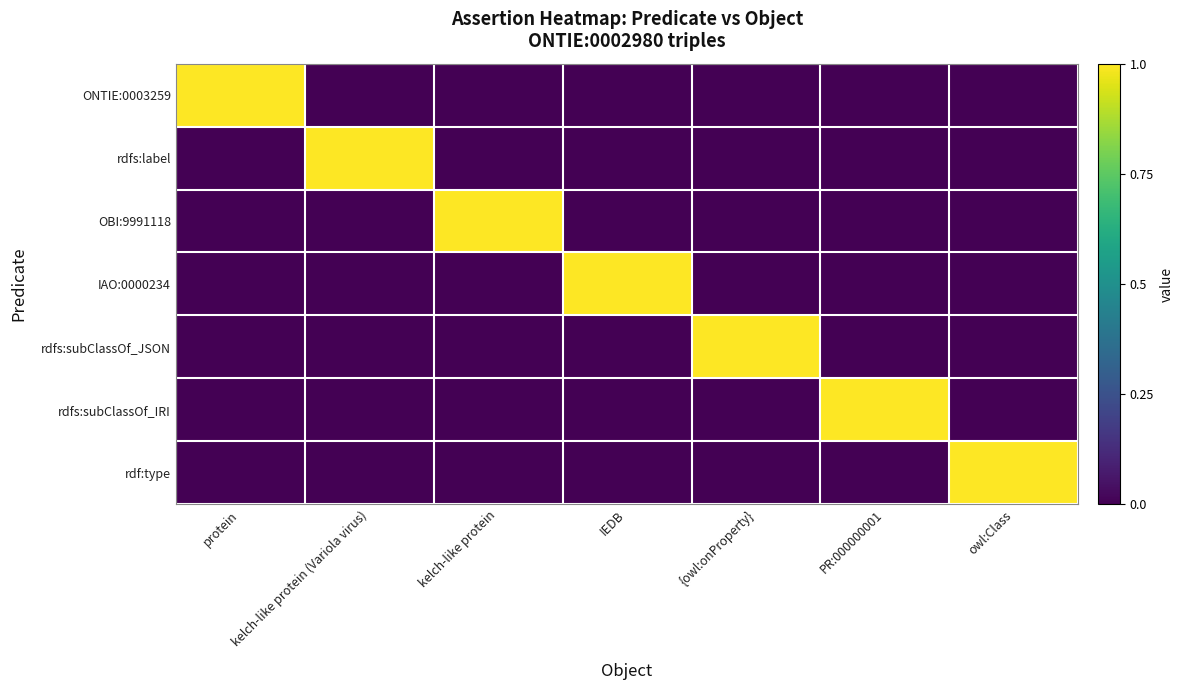

Which series has the widest spread of values?

ONTIE:0003259